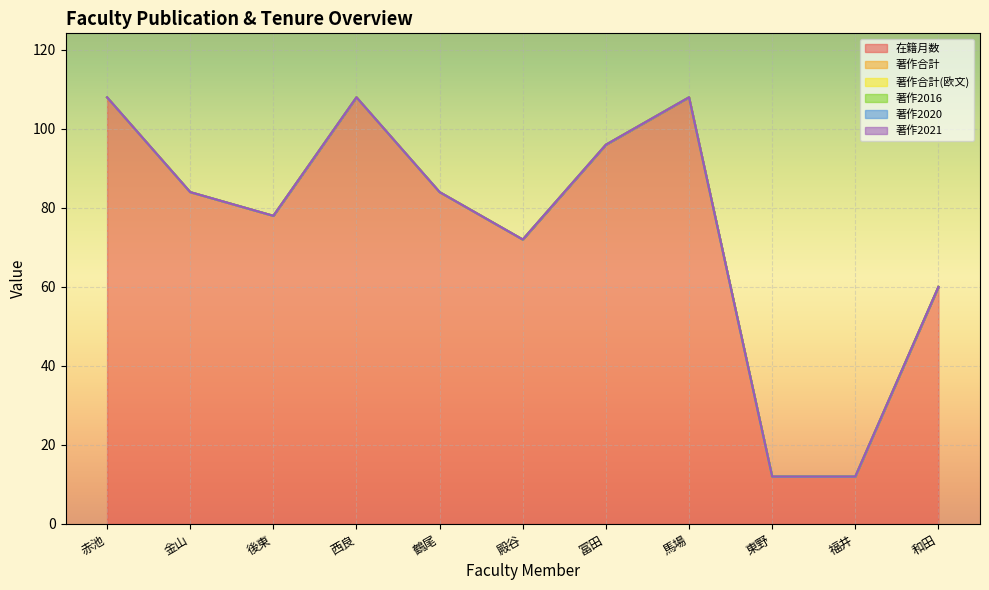

Which series changed the most between 馬場 and 東野?

在籍月数